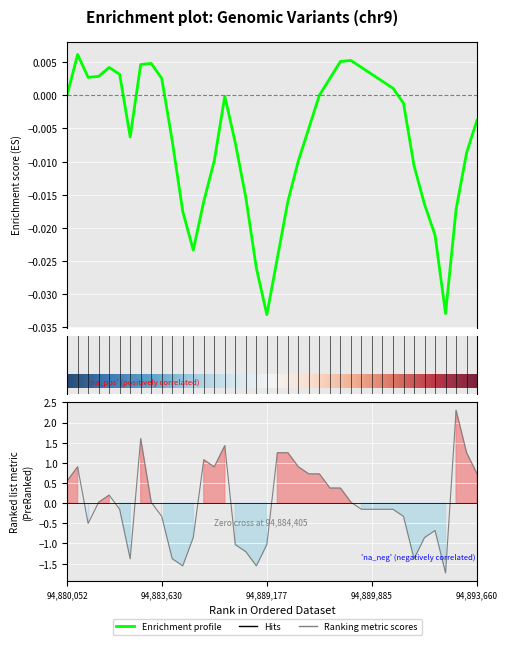

What is the smallest value displayed?

-1.7